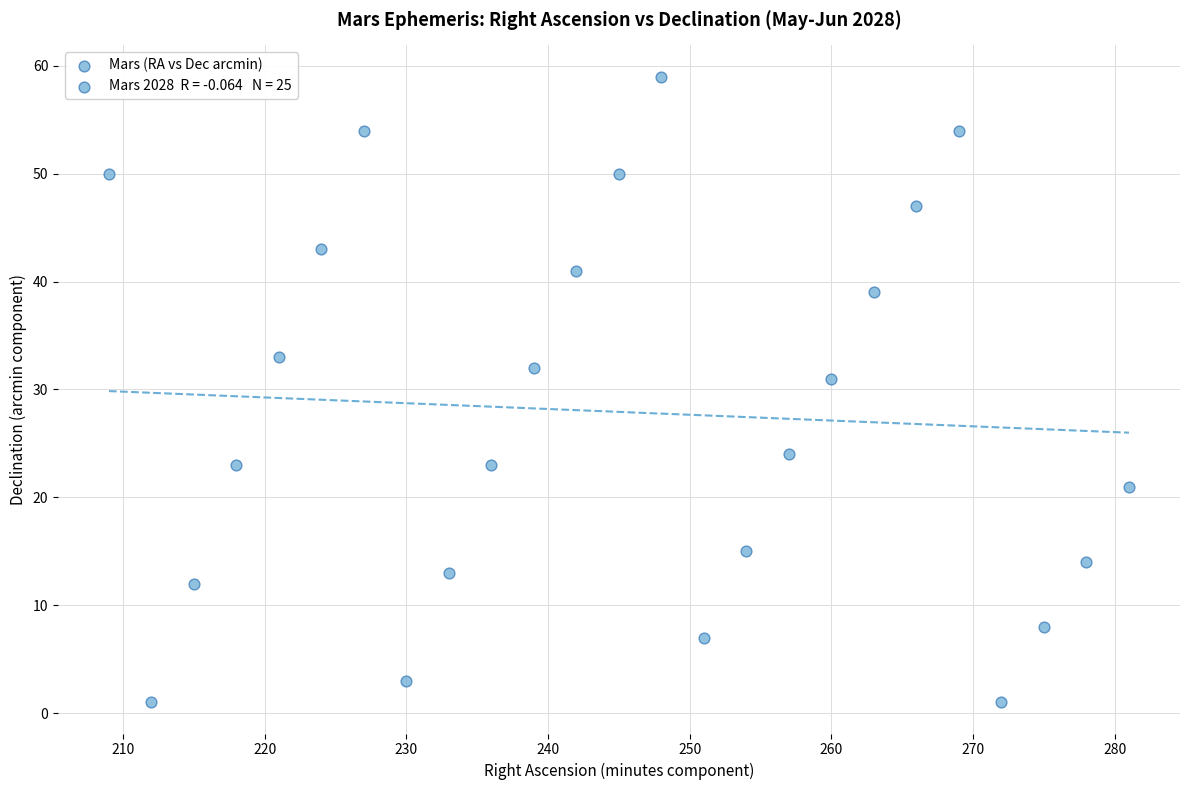

What Y value in the scatter plot is closest to 30?

31